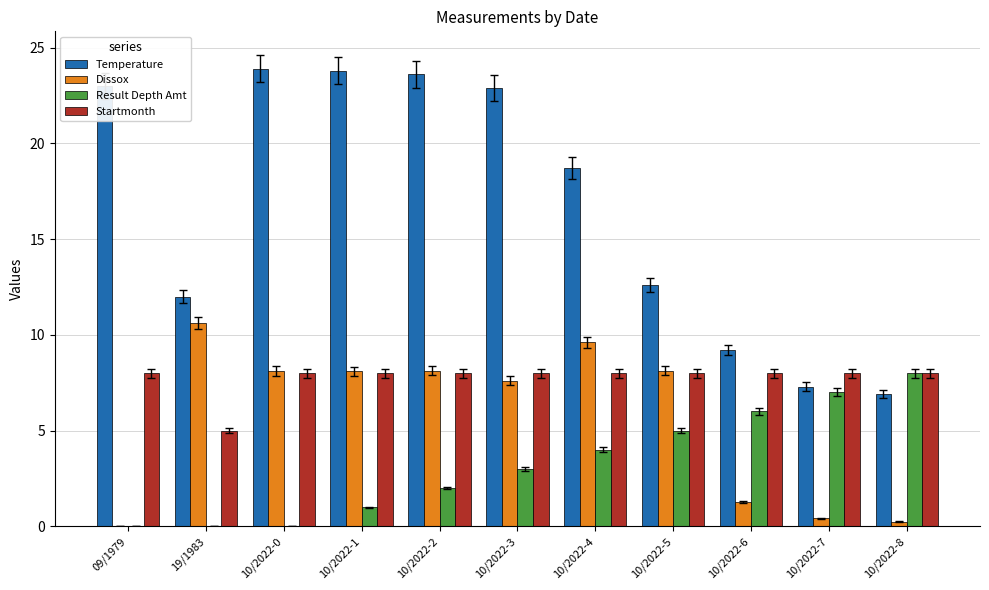

What is the sum of all Dissox values?

62.2